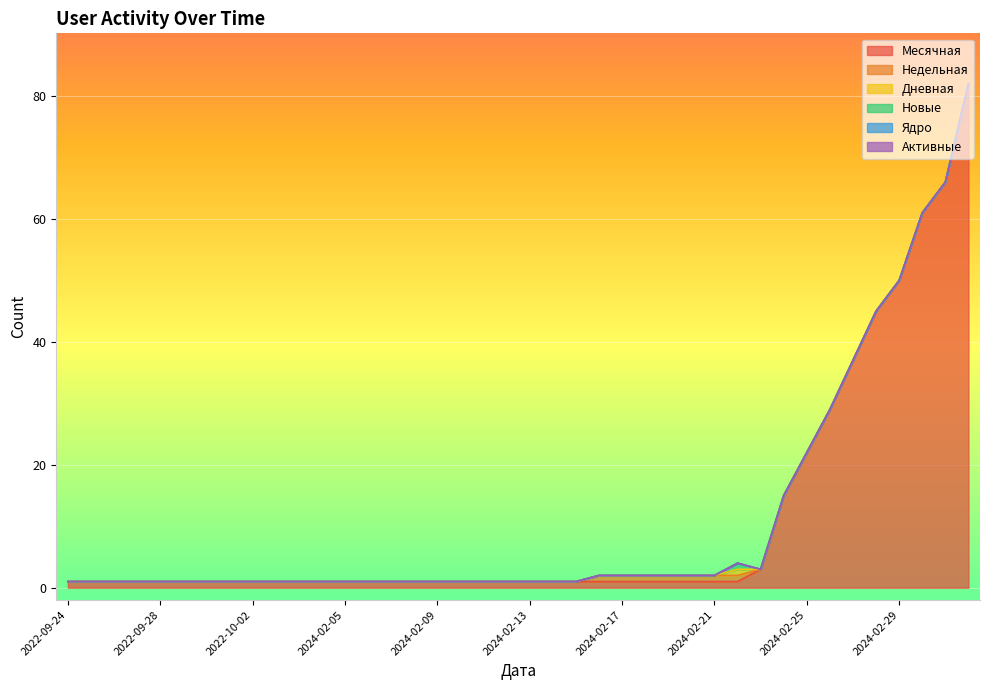

Rank the series by their maximum value, from highest to lowest.

Месячная, Недельная, Дневная, Новые, Ядро, Активные